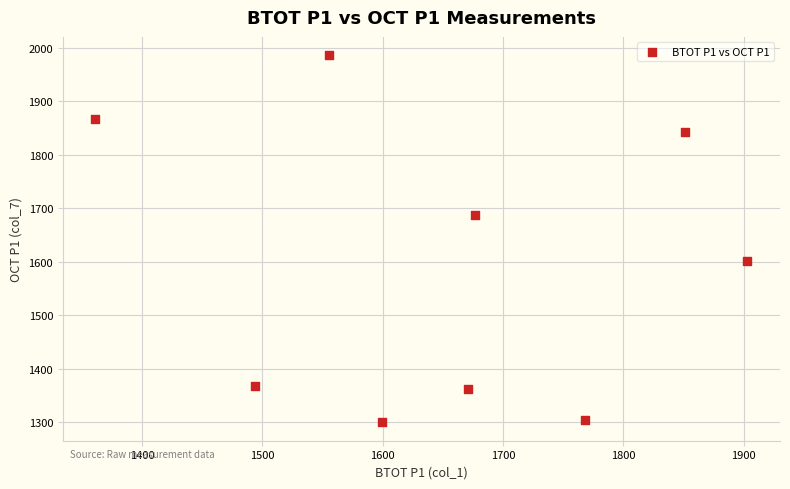

What is the range of X values (max minus min)?

541.6